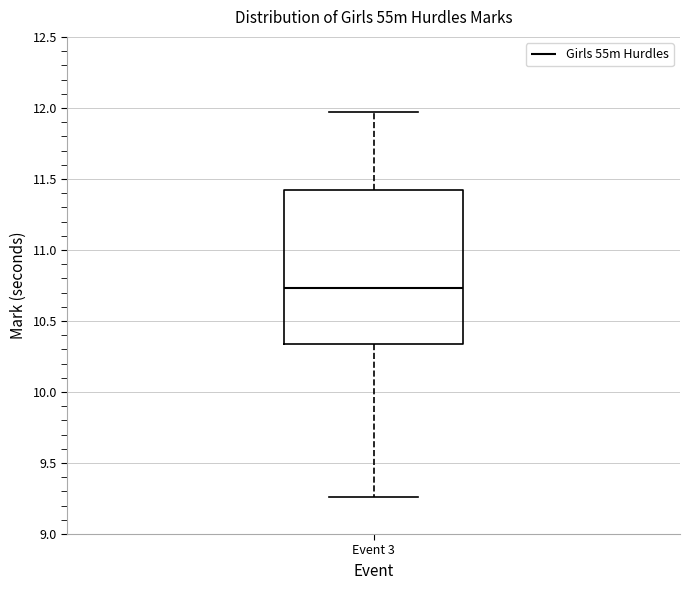

Read this box plot against the y-axis: the position of the median line, the range covered by the box, and the ends of both whiskers. The values are not printed on the chart, so give them approximately, as read against the axis.

median 10.75, box 10.35 to 11.45, whiskers 9.25 to 11.95